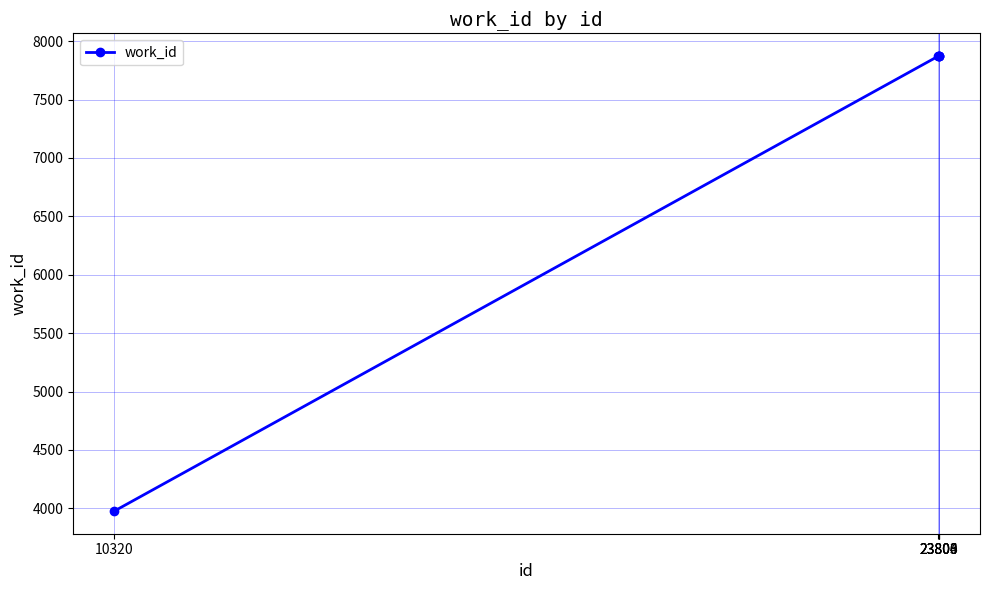

What is the value of the 1st point from the left?

3978